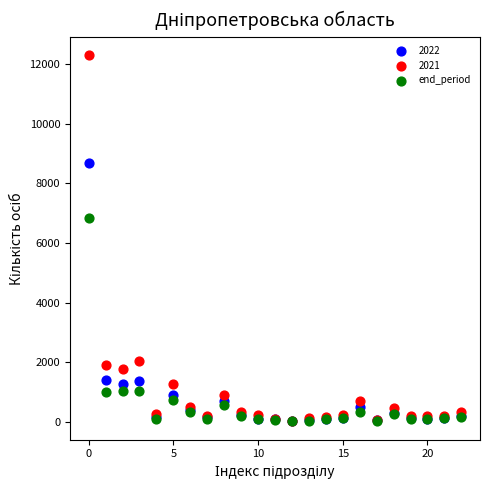

In the end_period series, what Y value is closest to 3438?

1053